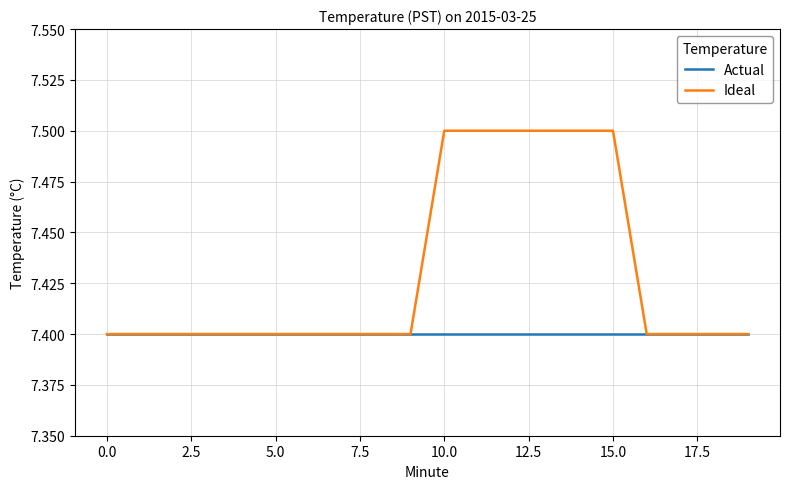

Which series has the largest total across all categories?

Ideal